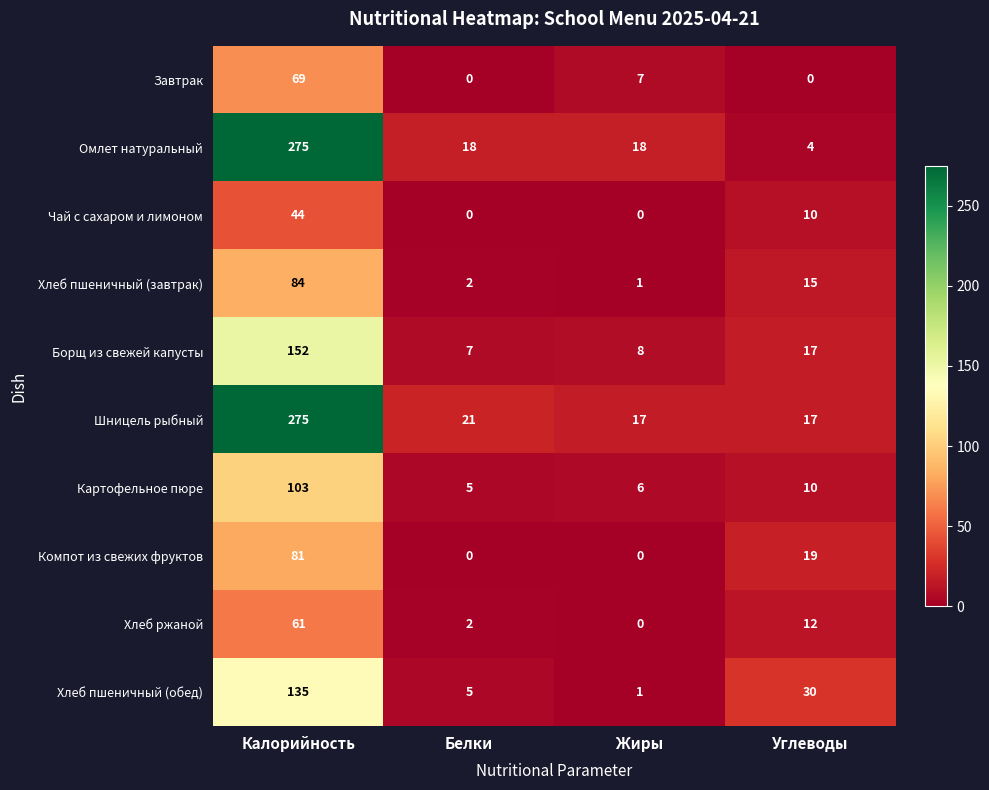

Which series changed the most between Калорийность and Белки?

Омлет натуральный